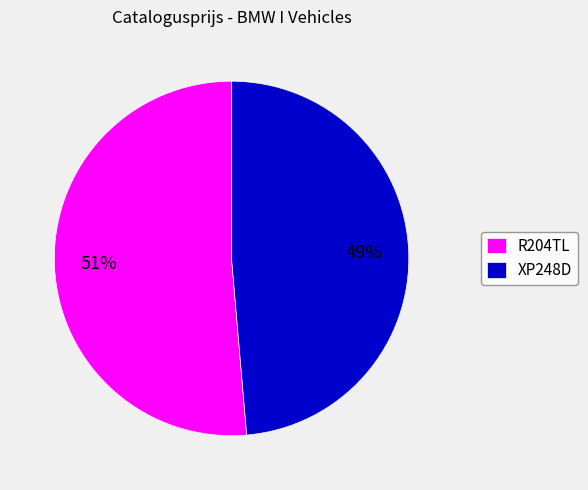

Count the number of slices in the pie.

2